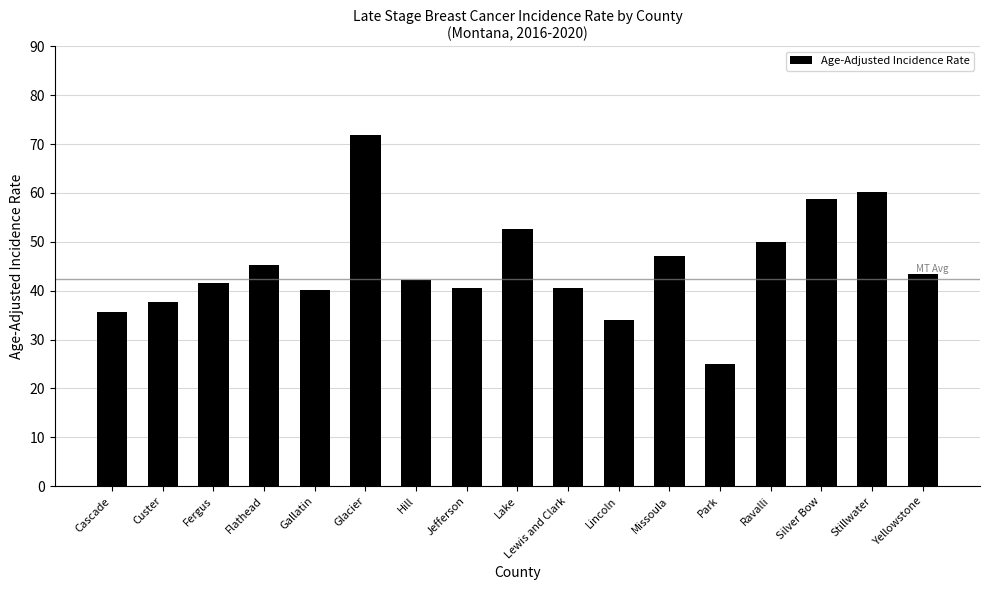

What is the difference between the second highest and minimum values?

35.2